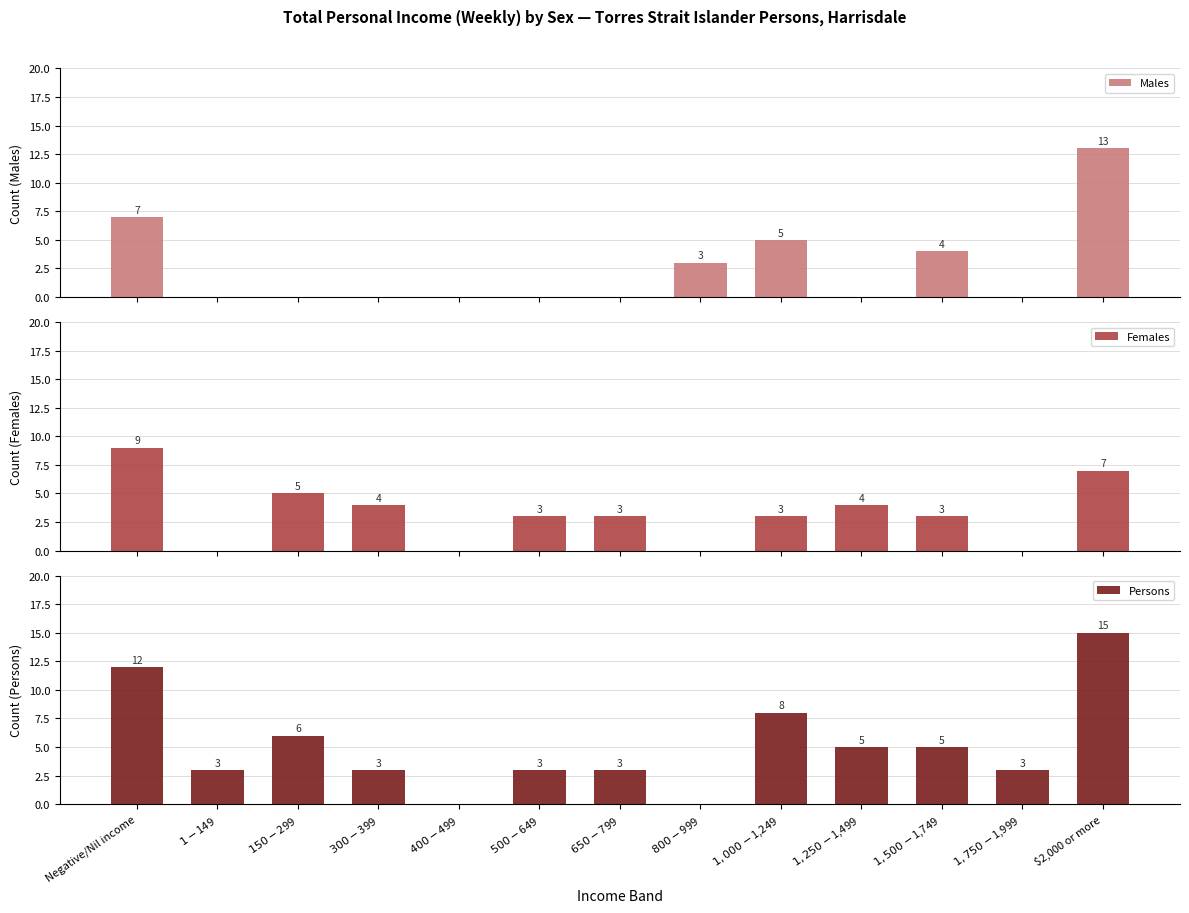

How many groups of bars are there?

13